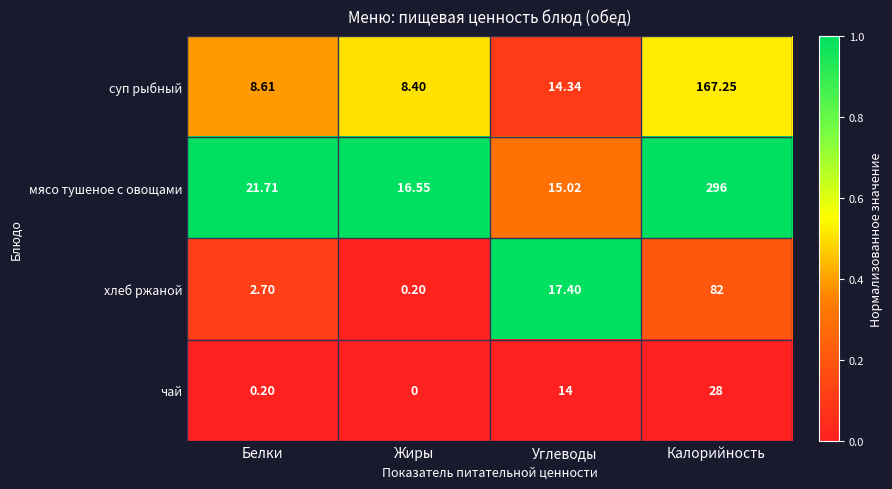

At which category does the chart reach its peak across all series?

Калорийность